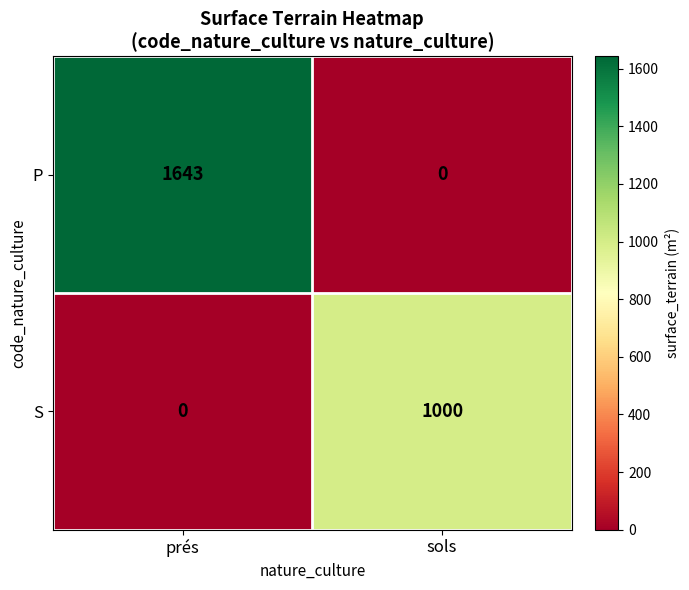

What is the average value of the S series?

500